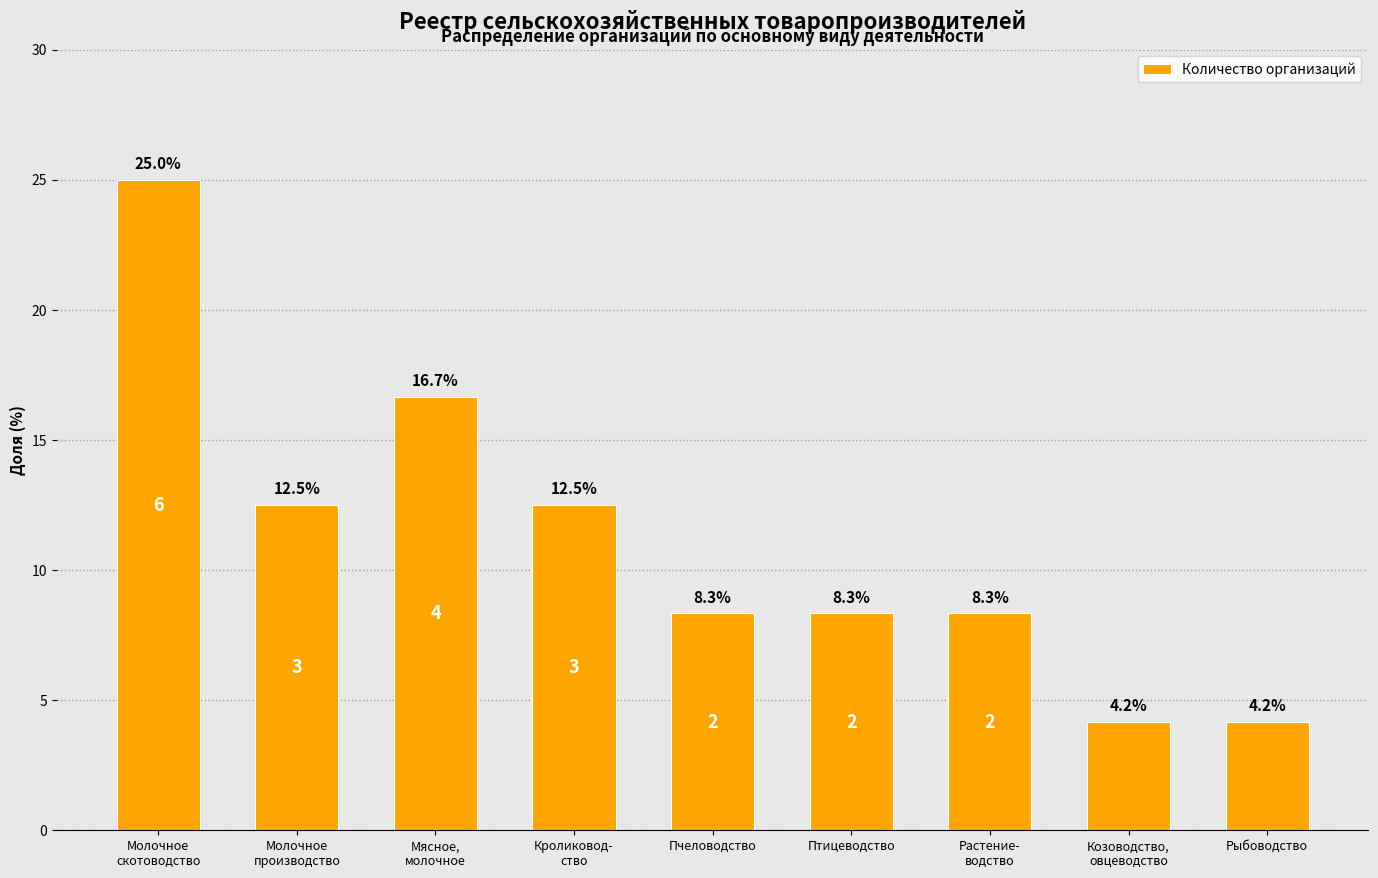

The value at Пчеловодство is 11.2. True or false?

False